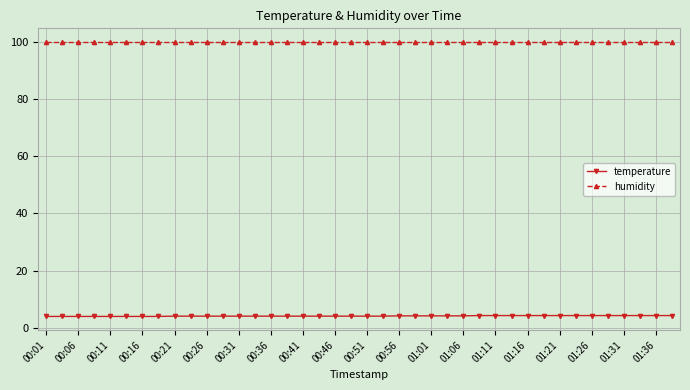

Which series has the largest total across all categories?

humidity